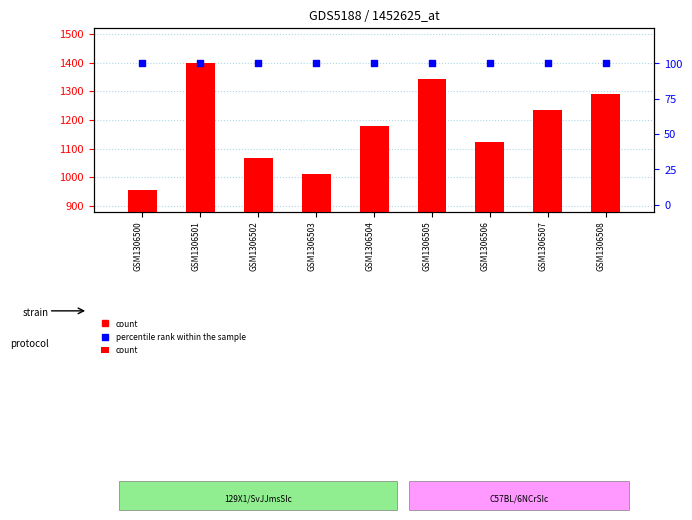

Which series reaches the minimum Y coordinate?

percentile rank within the sample